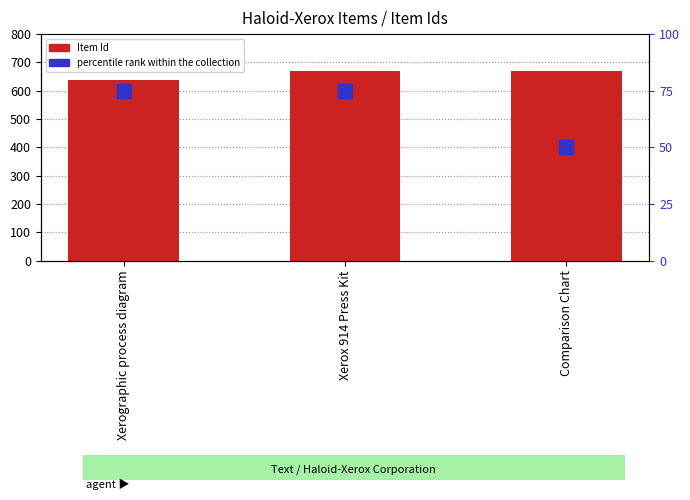

What is the difference between the second highest and minimum values in the Item Id (count) series?

32